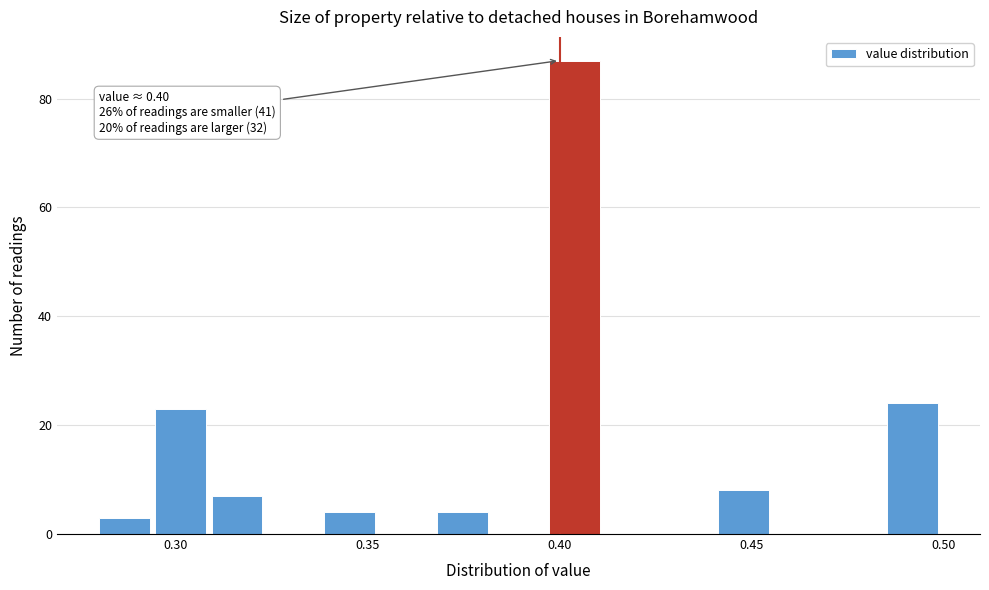

Read against the x-axis, roughly where is the centre of the tallest bar?

0.405